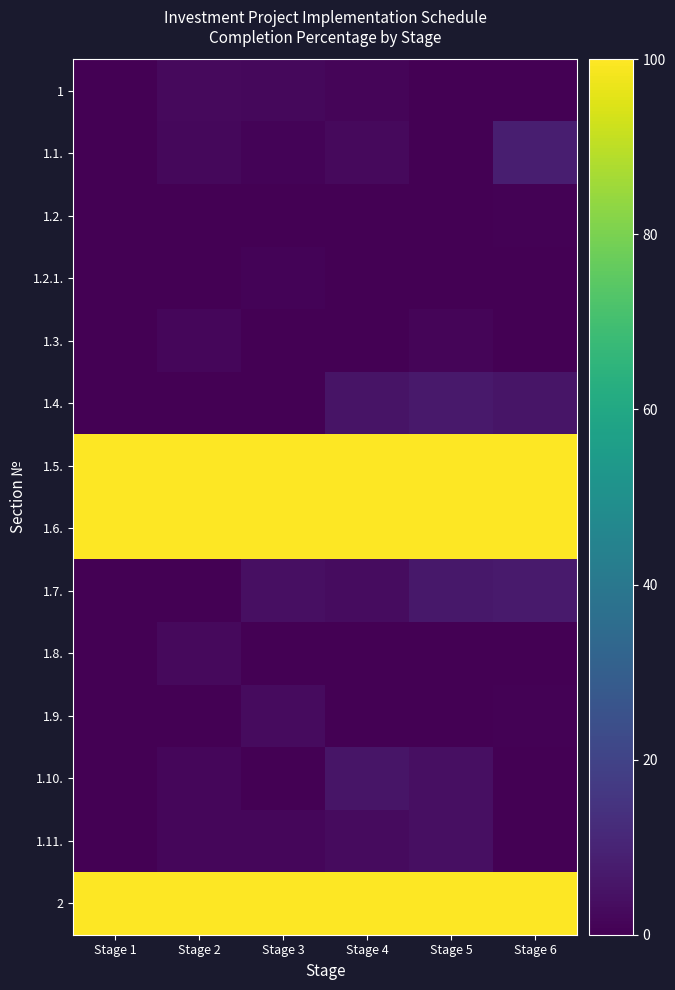

At which category does the chart reach its peak across all series?

Stage 1